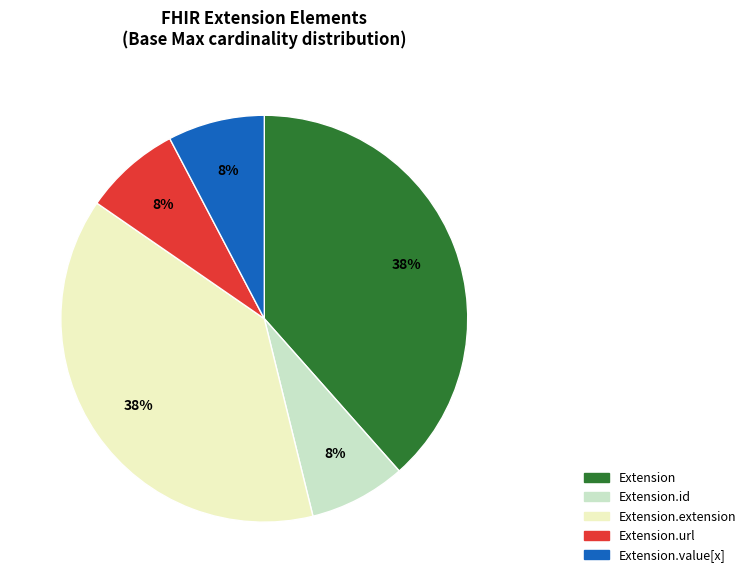

To the nearest percent, what is the average slice percentage?

20%